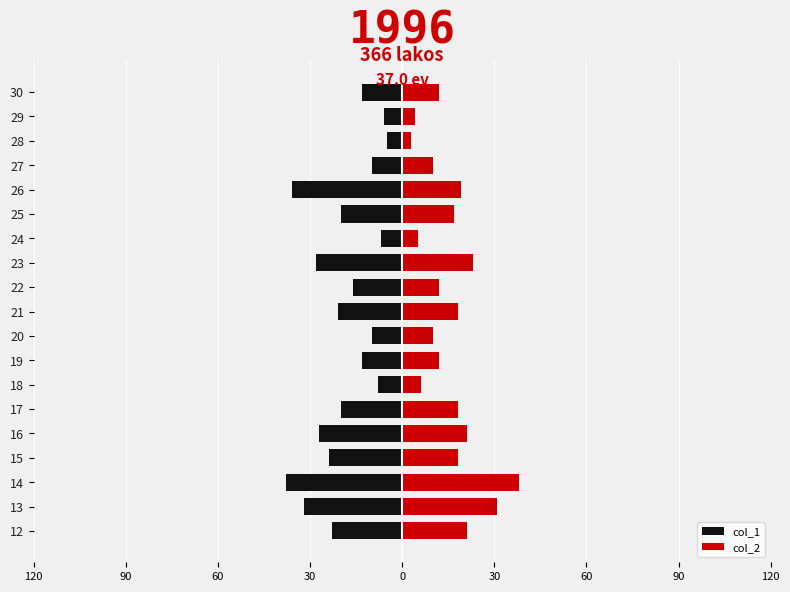

What is the highest value of the col_1 series?

-5